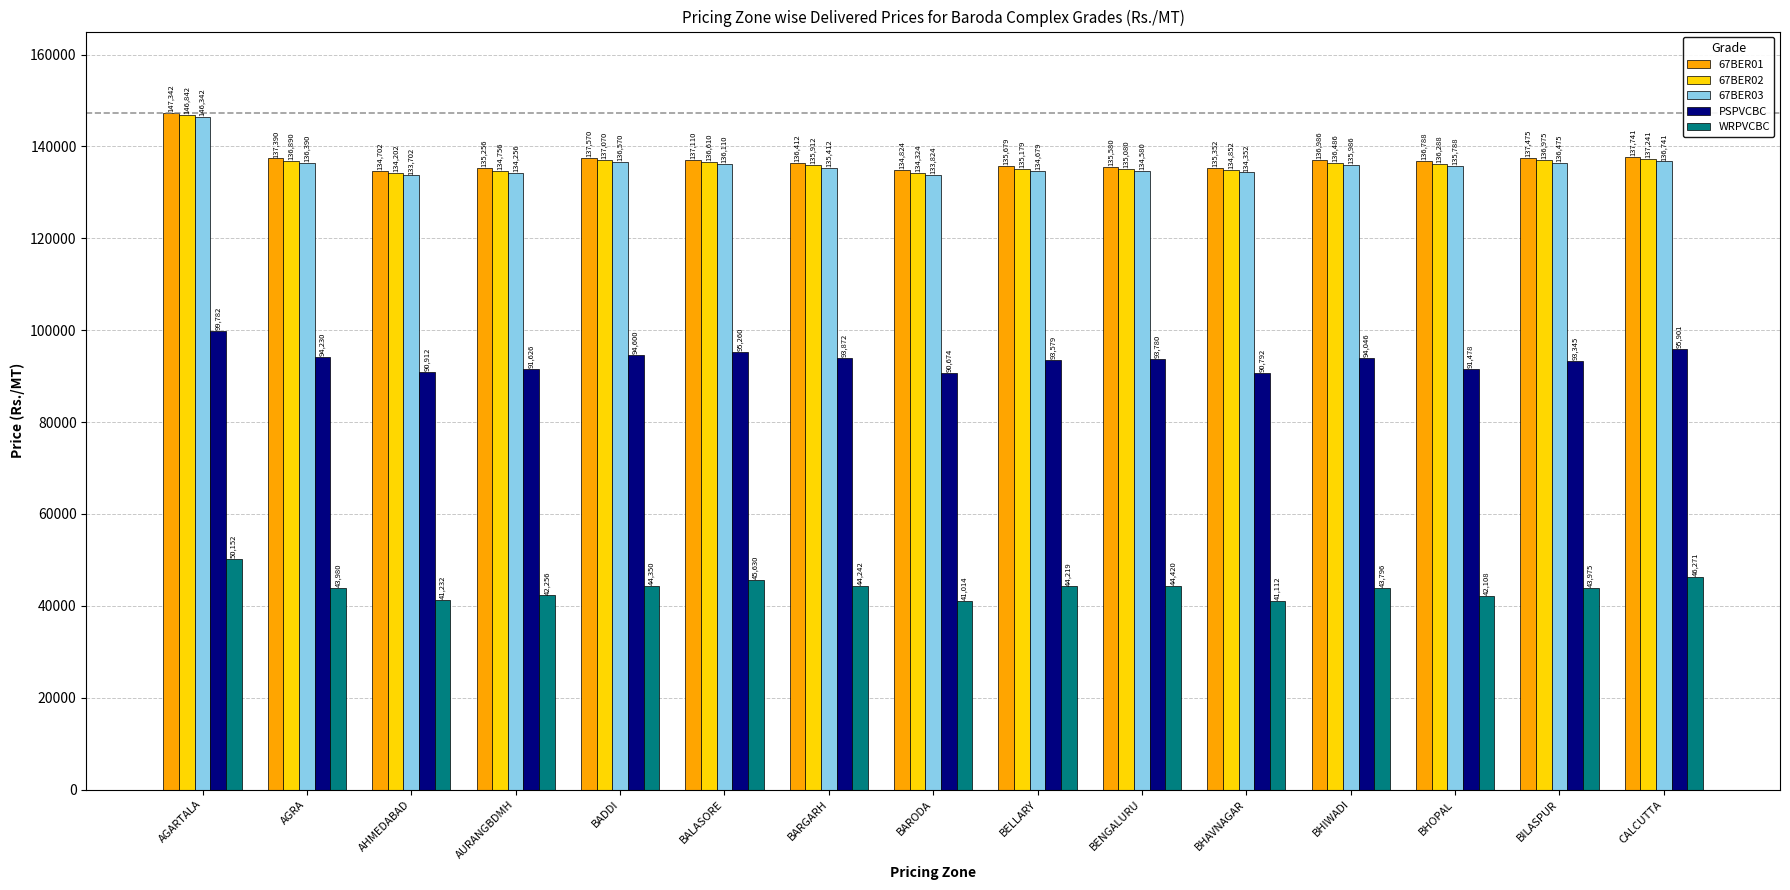

What is the difference between the highest and lowest values at BARODA?

93810